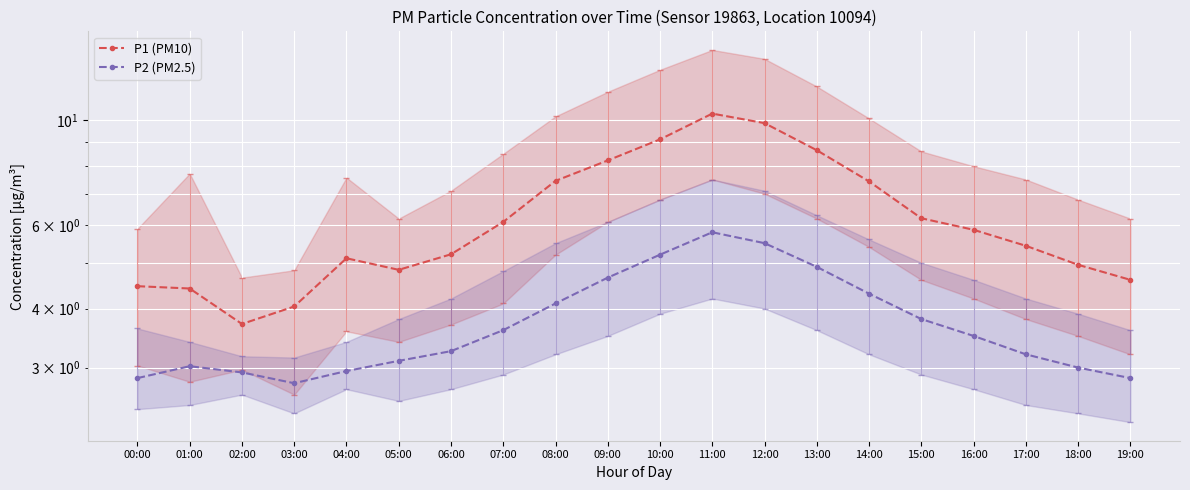

The value of P1 (PM10) at 16:00 is 3.8. True or false?

False